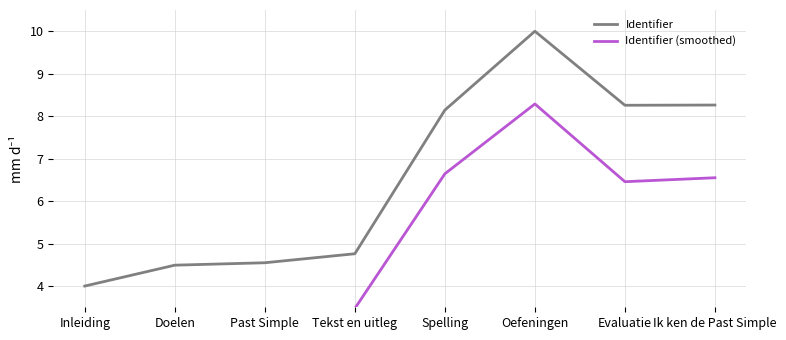

What is the sum of the Identifier values at Past Simple and Ik ken de Past Simple?

12.8